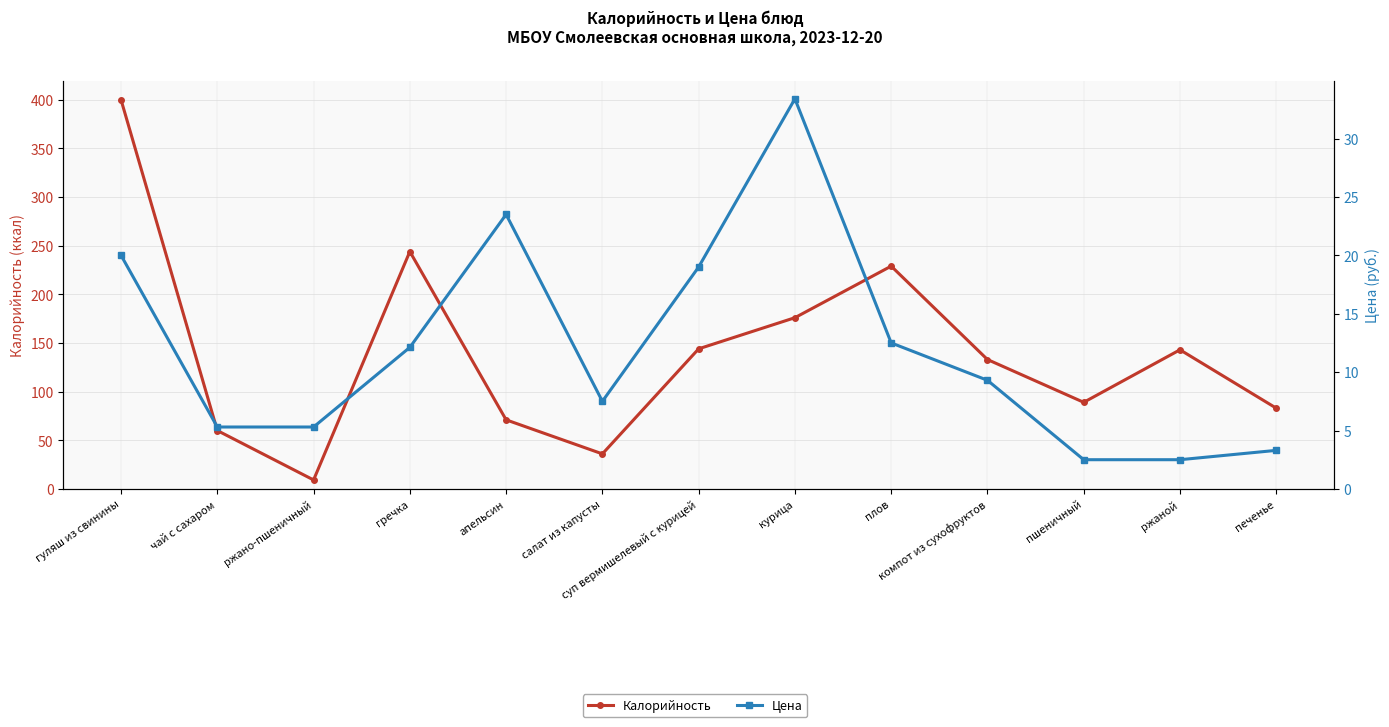

Where is Калорийность nearest to the value 204?

плов